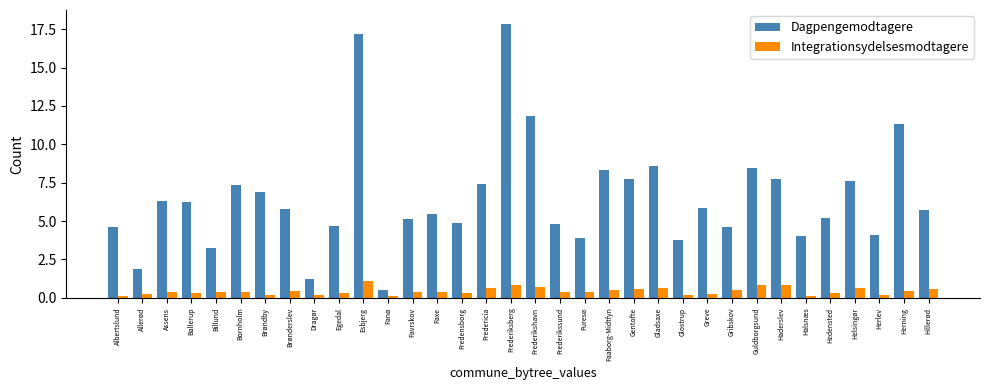

What is the sum of the Integrationsydelsesmodtagere values at Esbjerg and Herlev?

1.3